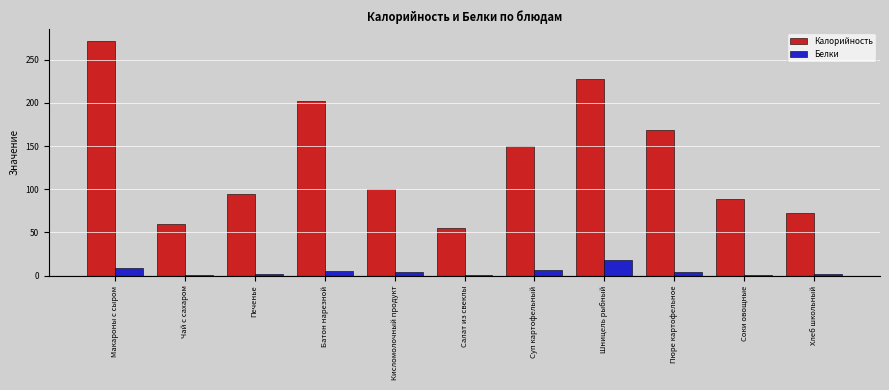

What is the sum of all Калорийность values?

1493.1